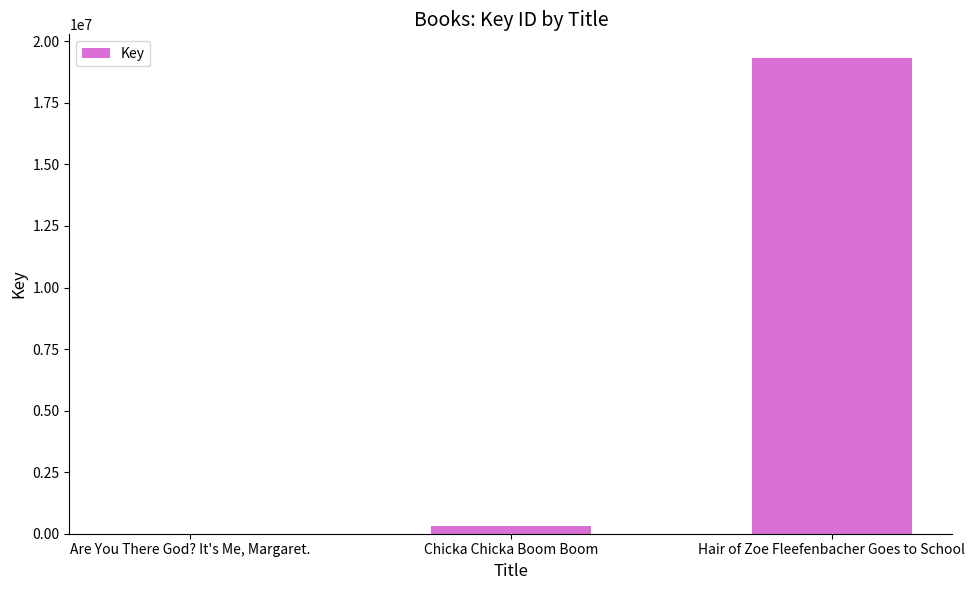

What is the maximum value shown in the chart?

19317830